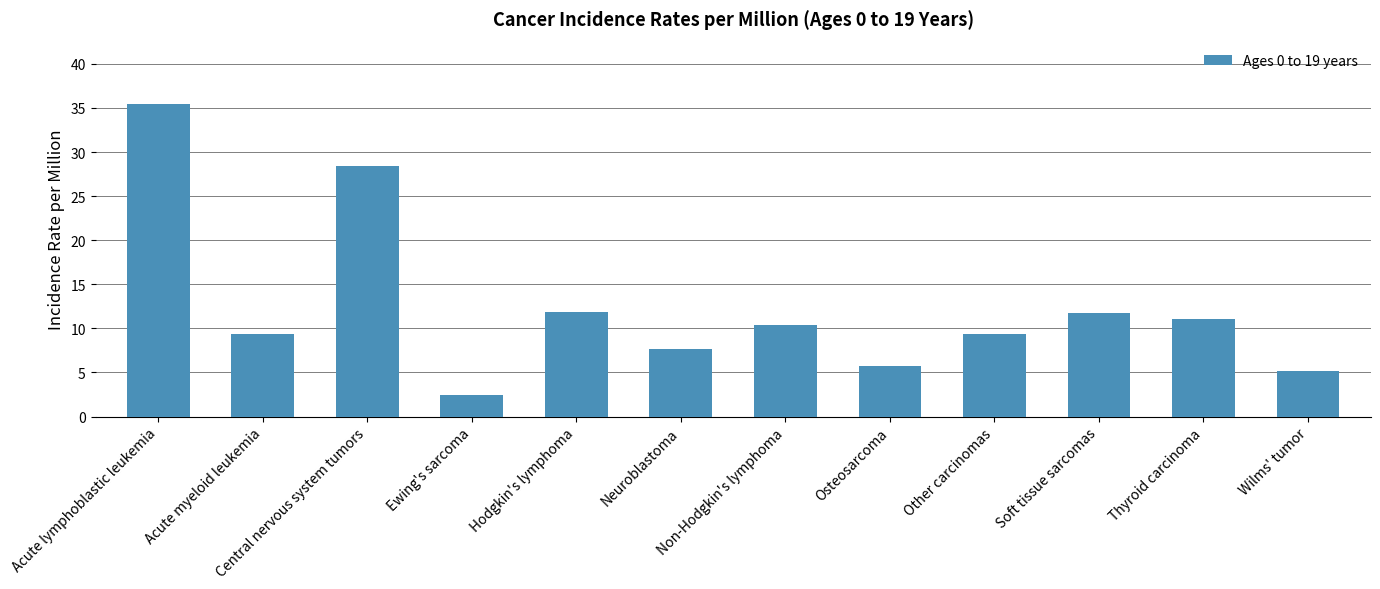

What is the difference between the maximum and minimum values?

33.0